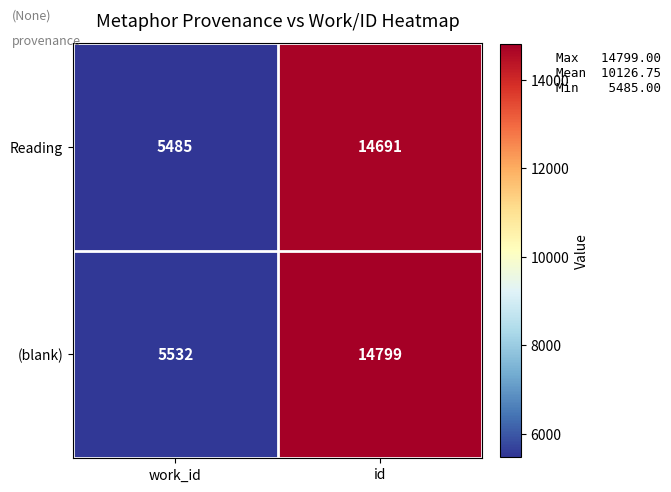

The (blank) series shows 14799 at id. True or false?

True